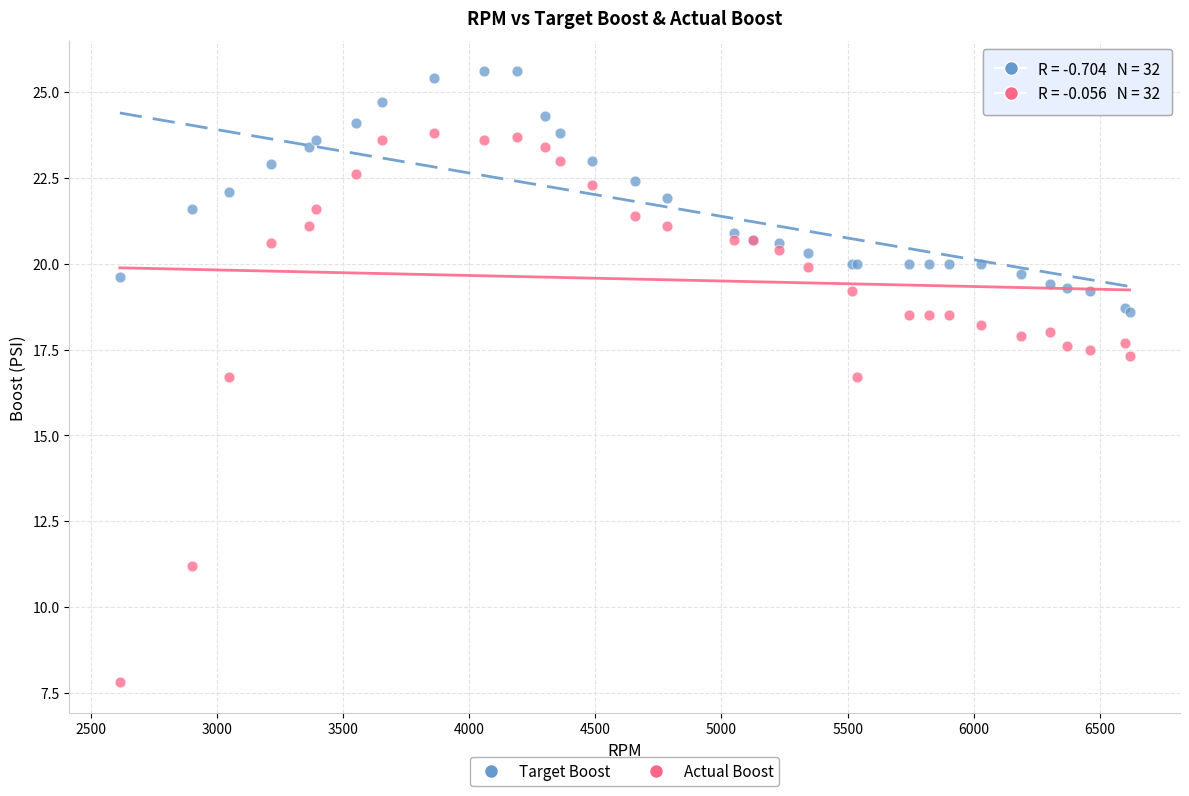

Which series has the widest spread of Y values?

Actual Boost